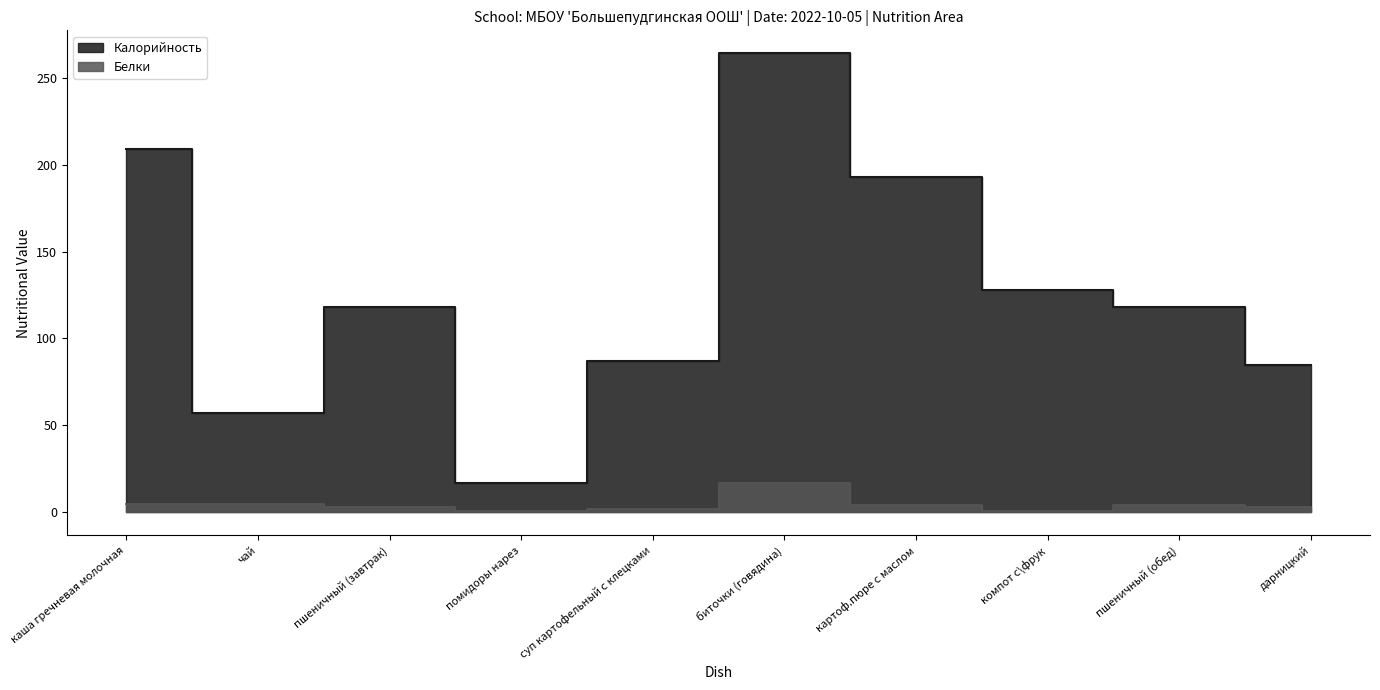

At which label is Калорийность closest to 140?

компот с\фрук